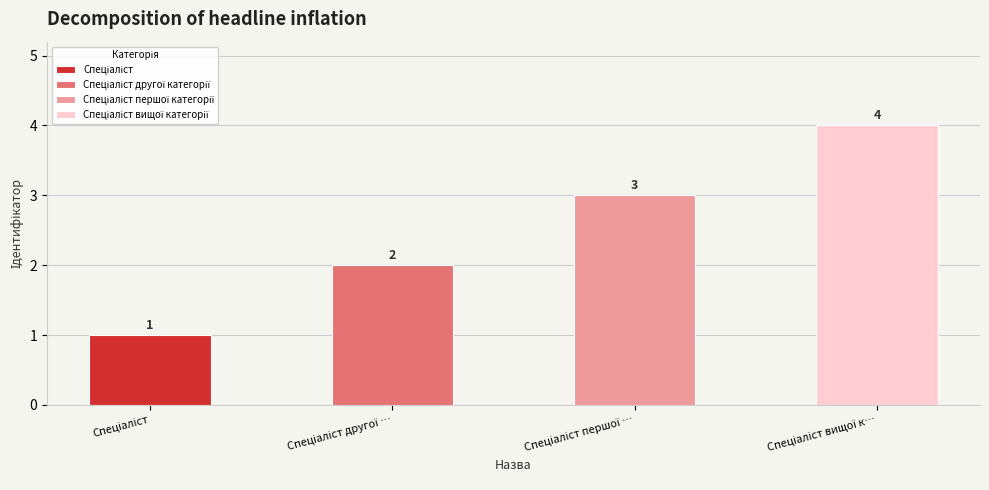

What is the value of the 2nd bar from the left?

2